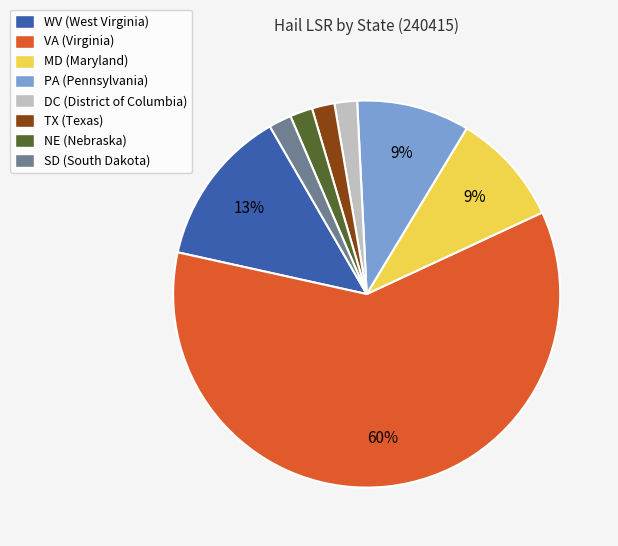

Is there a majority slice in this chart?

Yes